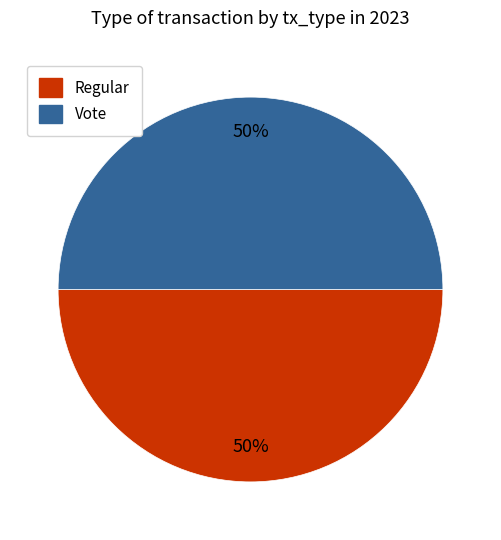

How many segments does this pie chart have?

2